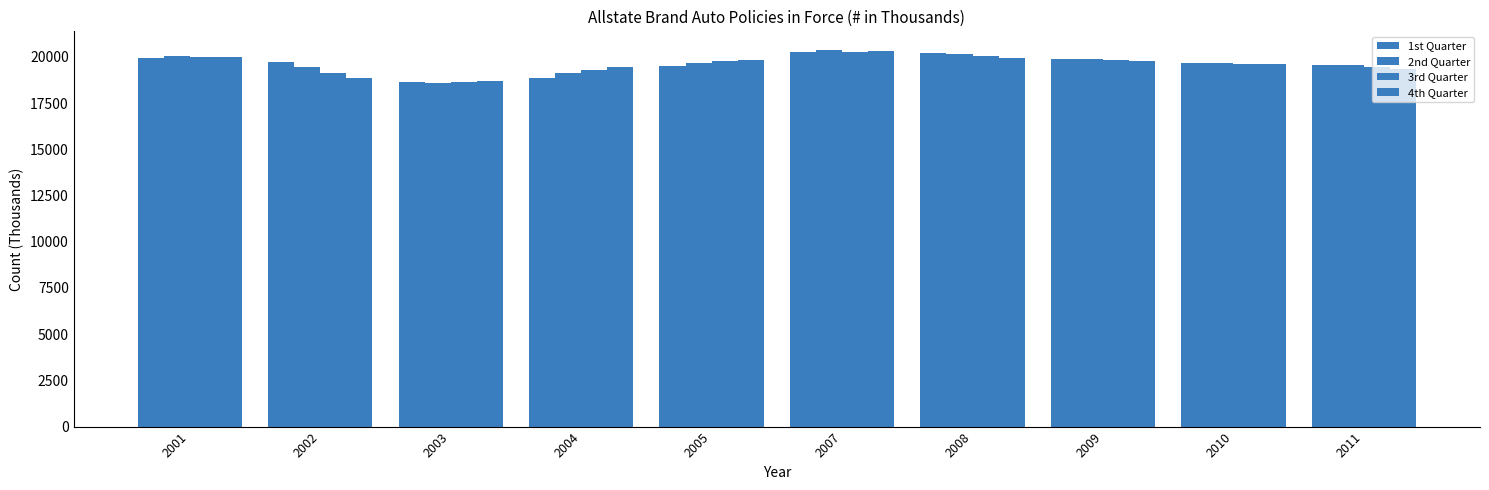

How many data points does each series have?

10